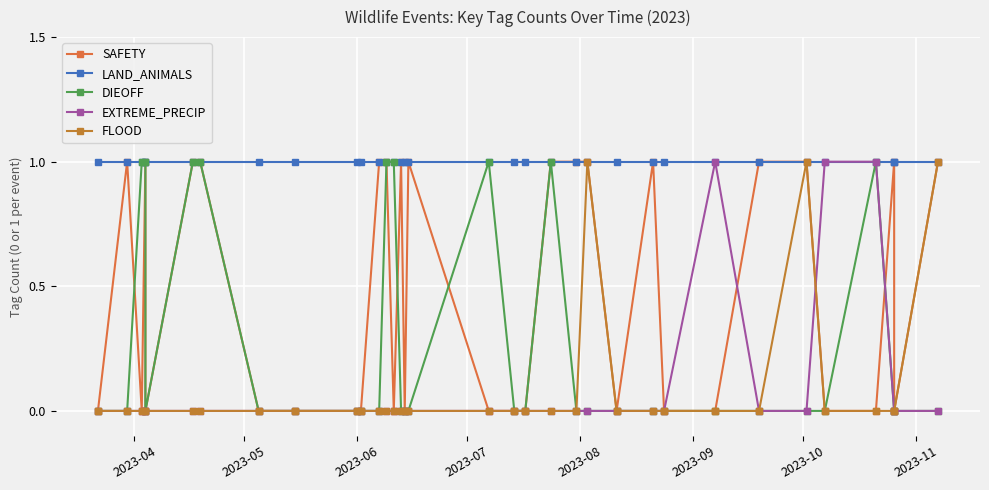

What is the average value of the LAND_ANIMALS series?

1